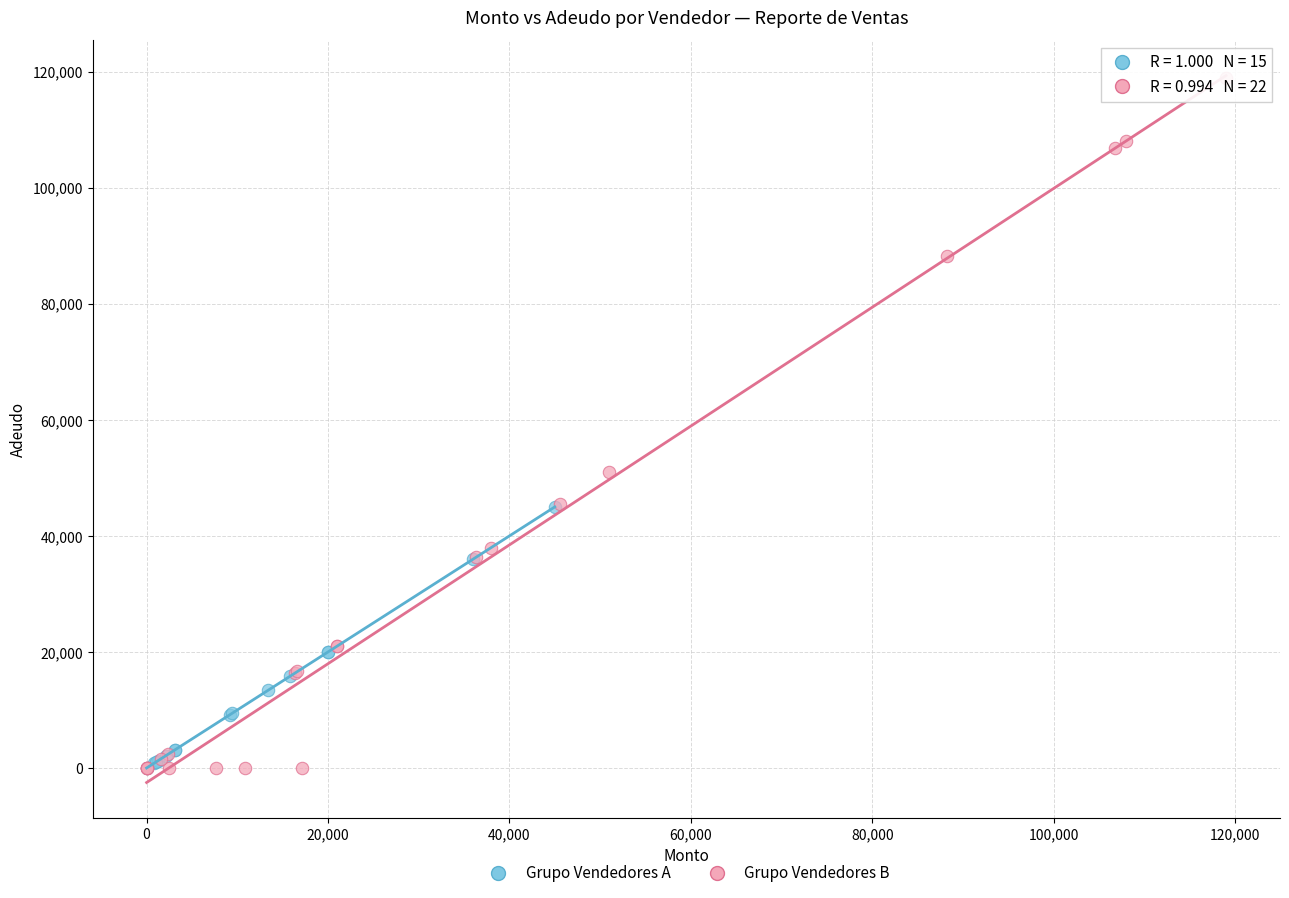

Which series contains the highest Y value?

Grupo Vendedores B